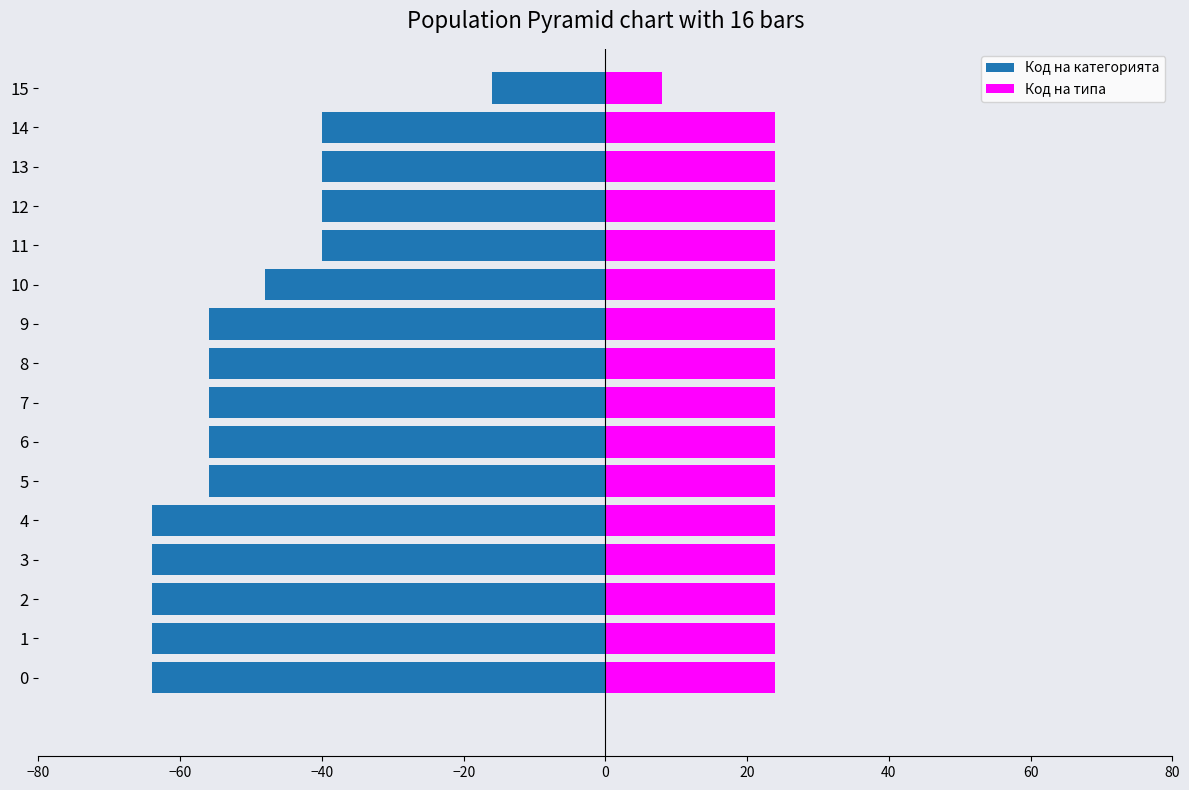

Where does the Код на категорията series first go above -56?

10